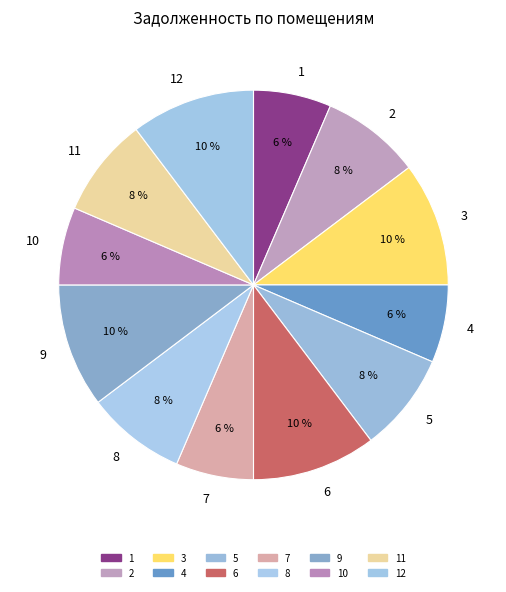

To the nearest percent, what percentage of the pie is 2?

8%